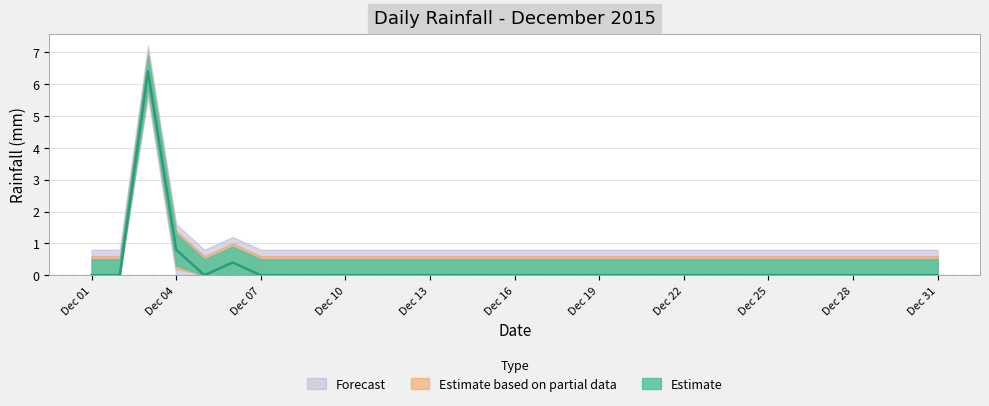

The value at 2015-12-08 is 0.0. True or false?

True